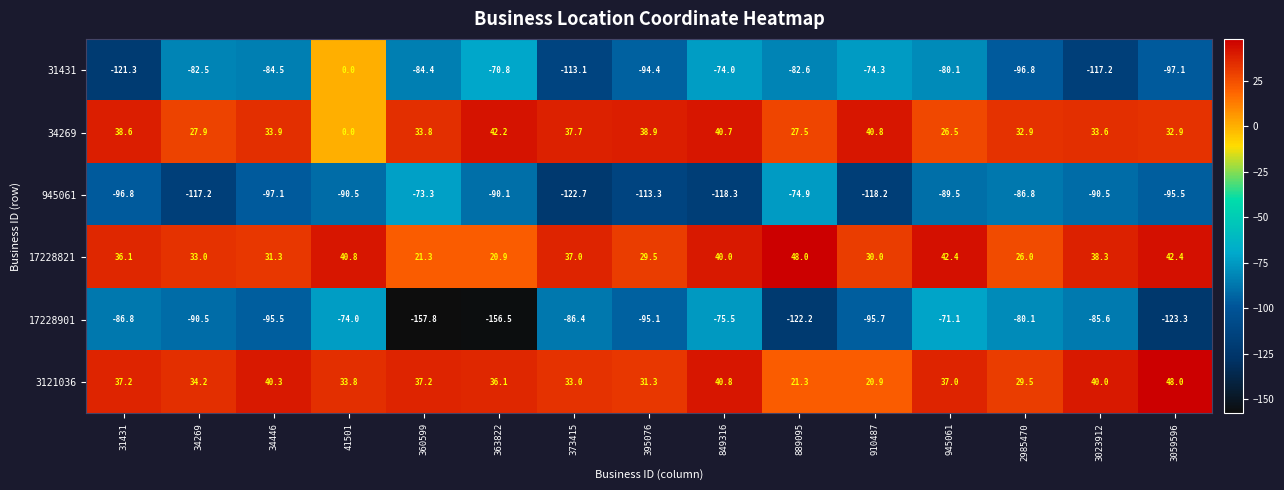

Which series has the largest total across all categories?

3121036